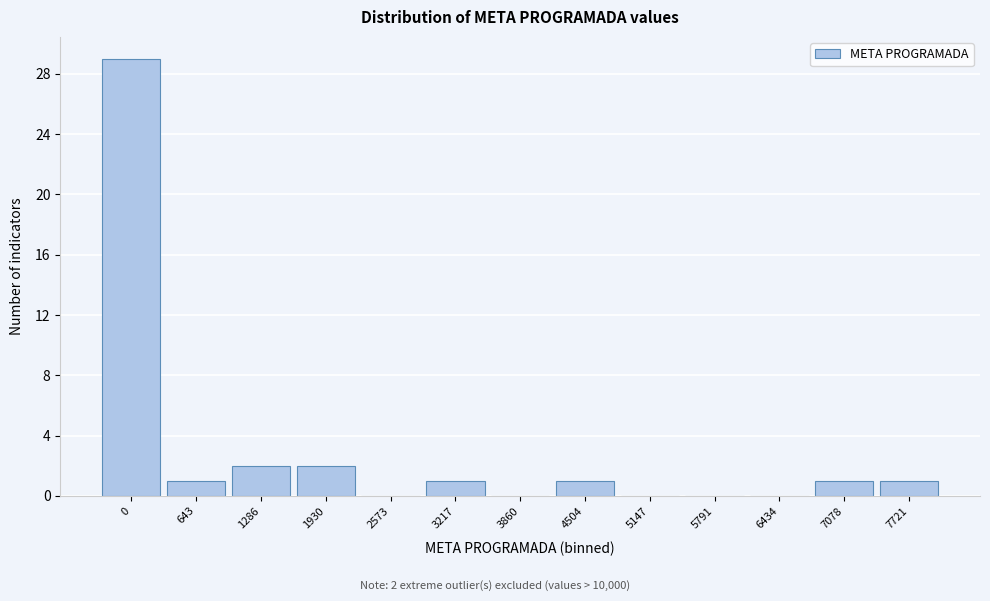

Reading right to left, what are all the values shown in this chart?

7721=1	7078=1	6434=0	5791=0	5147=0	4504=1	3860=0	3217=1	2573=0	1930=2	1286=2	643=1	0=29